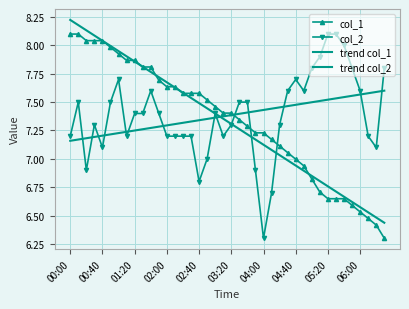

How many values in the col_1 series exceed 7?

28